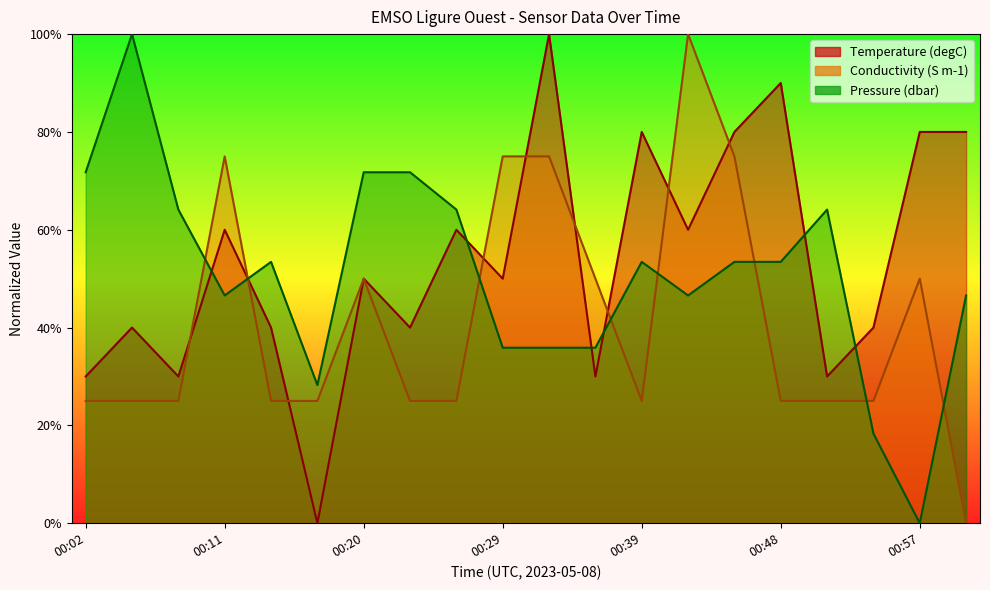

The Temperature series shows 100.0 at 00:32. True or false?

True